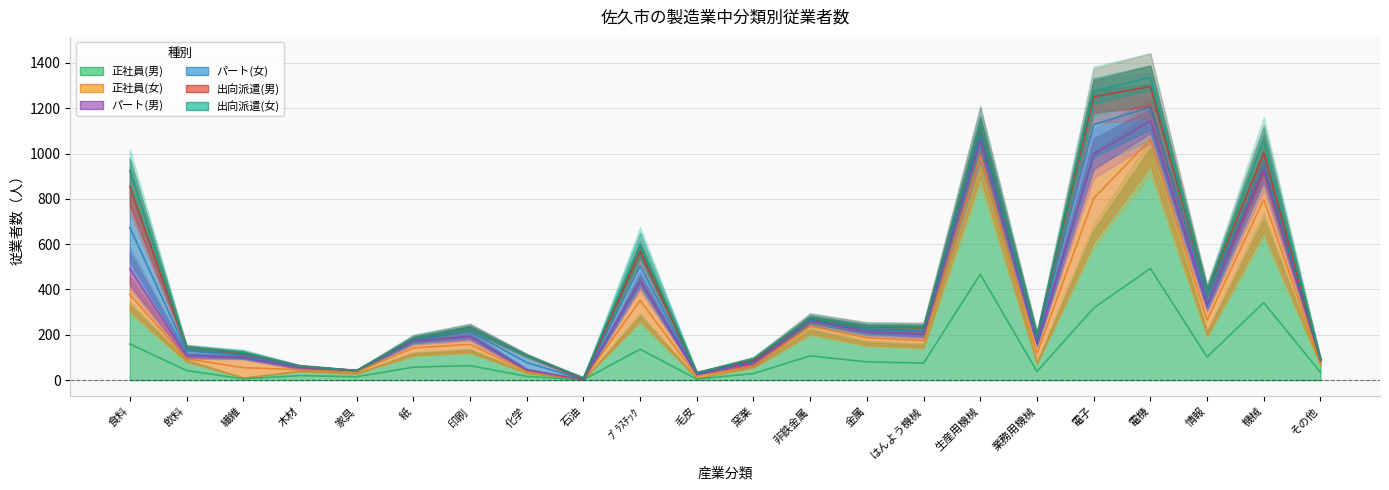

At which label does 出向派遣(女) reach its minimum?

石油